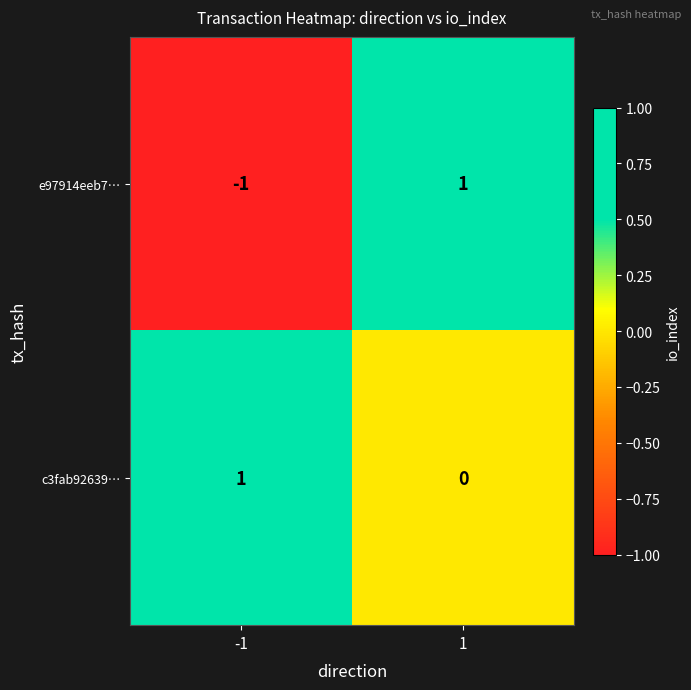

The c3fab92639… series shows 1 at -1. True or false?

True